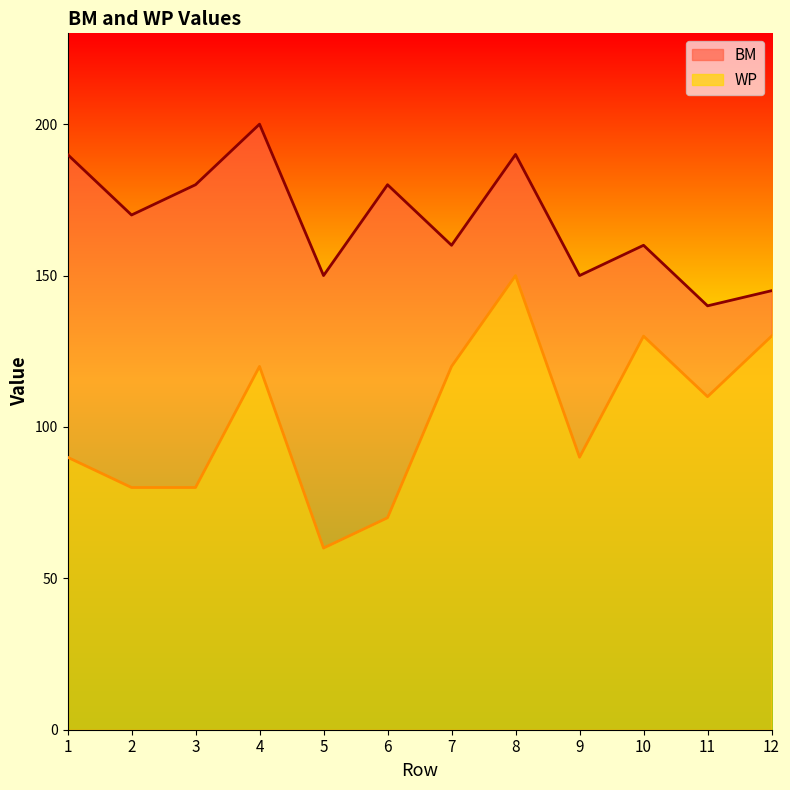

True or false: BM and WP intersect in this chart.

False